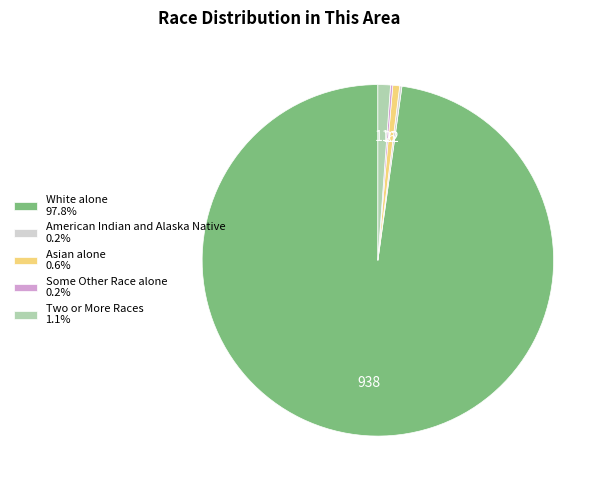

Is White alone 97.8% the majority of the pie?

Yes